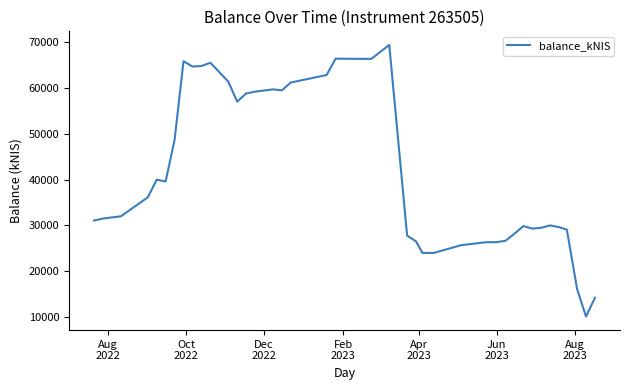

What is the difference between the maximum and minimum values?

59295.7